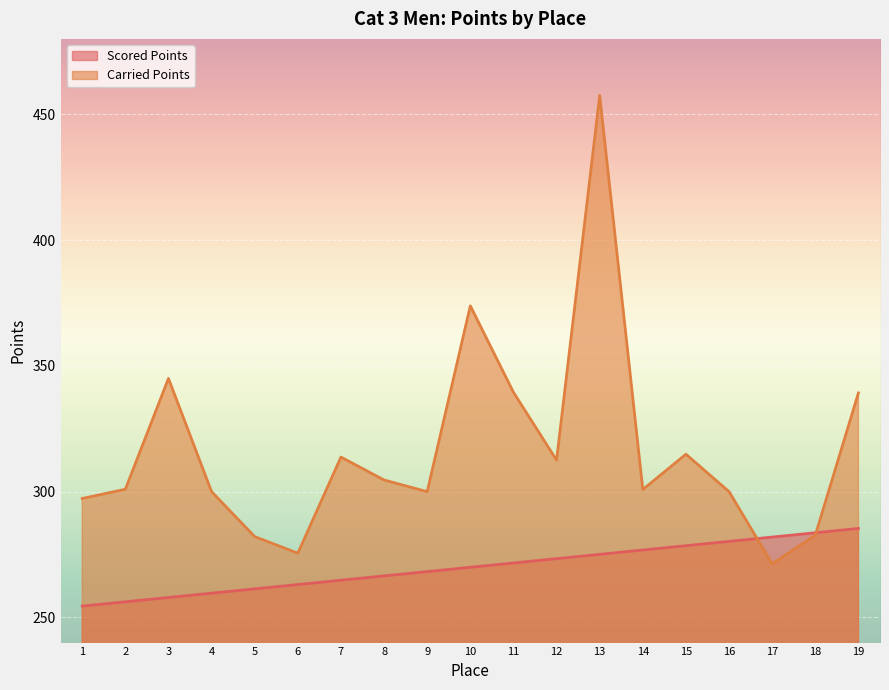

True or false: Scored Points has more than 2 interior local peaks.

False